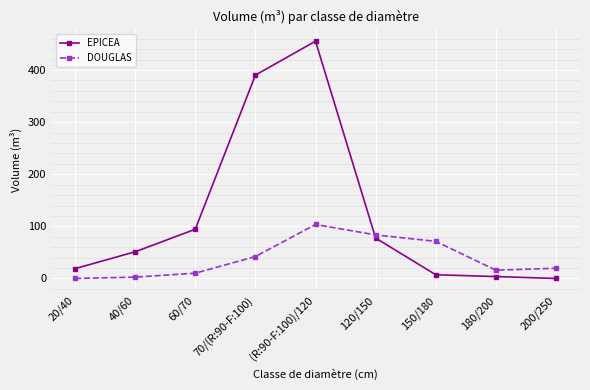

List the series in order of their peak value, lowest first.

DOUGLAS, EPICEA